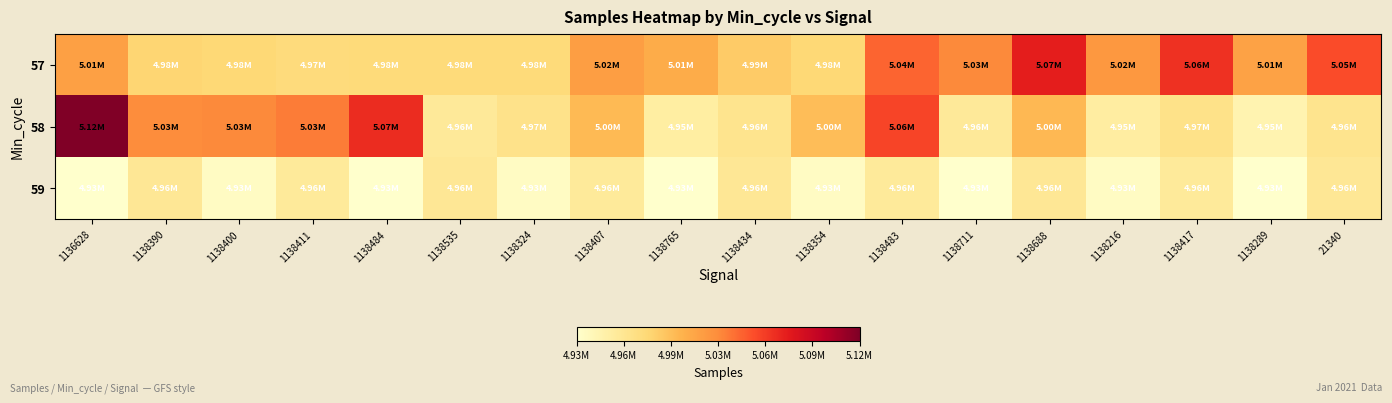

Reading left to right, extract all data points from this chart.

57: 1136628=5014554	1138390=4980193	1138400=4977517	1138411=4974877	1138484=4975321	1138535=4975191	1138324=4975700	1138407=5015214	1138765=5005956	1138434=4986648	1138354=4977744	1138483=5042232	1138711=5028219	1138688=5073750	1138216=5019729	1138417=5064171	1138289=5012666	21340=5052379
58: 1136628=5124207	1138390=5026595	1138400=5028169	1138411=5032997	1138484=5066477	1138535=4957667	1138324=4966343	1138407=4997593	1138765=4952658	1138434=4963741	1138354=4995418	1138483=5055710	1138711=4958342	1138688=4998261	1138216=4953378	1138417=4967381	1138289=4945310	21340=4964172
59: 1136628=4929505	1138390=4960366	1138400=4934343	1138411=4957578	1138484=4929505	1138535=4960366	1138324=4934343	1138407=4957578	1138765=4929505	1138434=4960366	1138354=4934343	1138483=4957578	1138711=4929505	1138688=4960366	1138216=4934343	1138417=4957578	1138289=4929505	21340=4960366